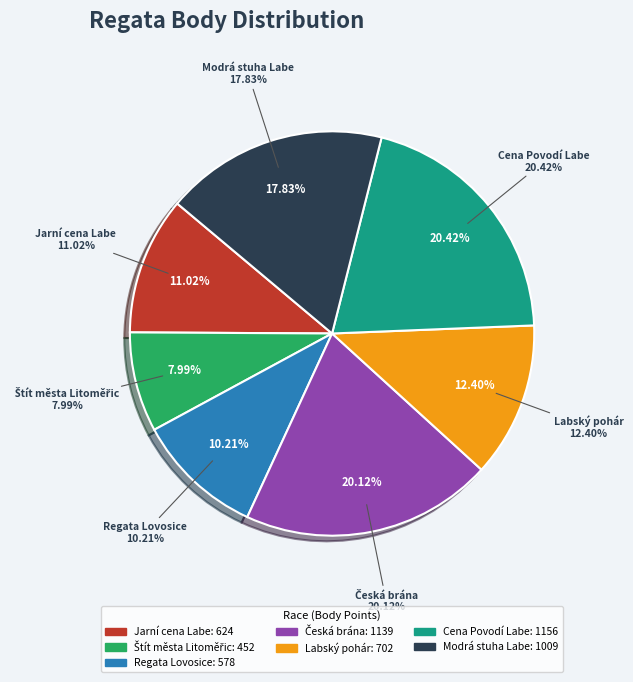

To the nearest percent, what is the average slice percentage?

14%